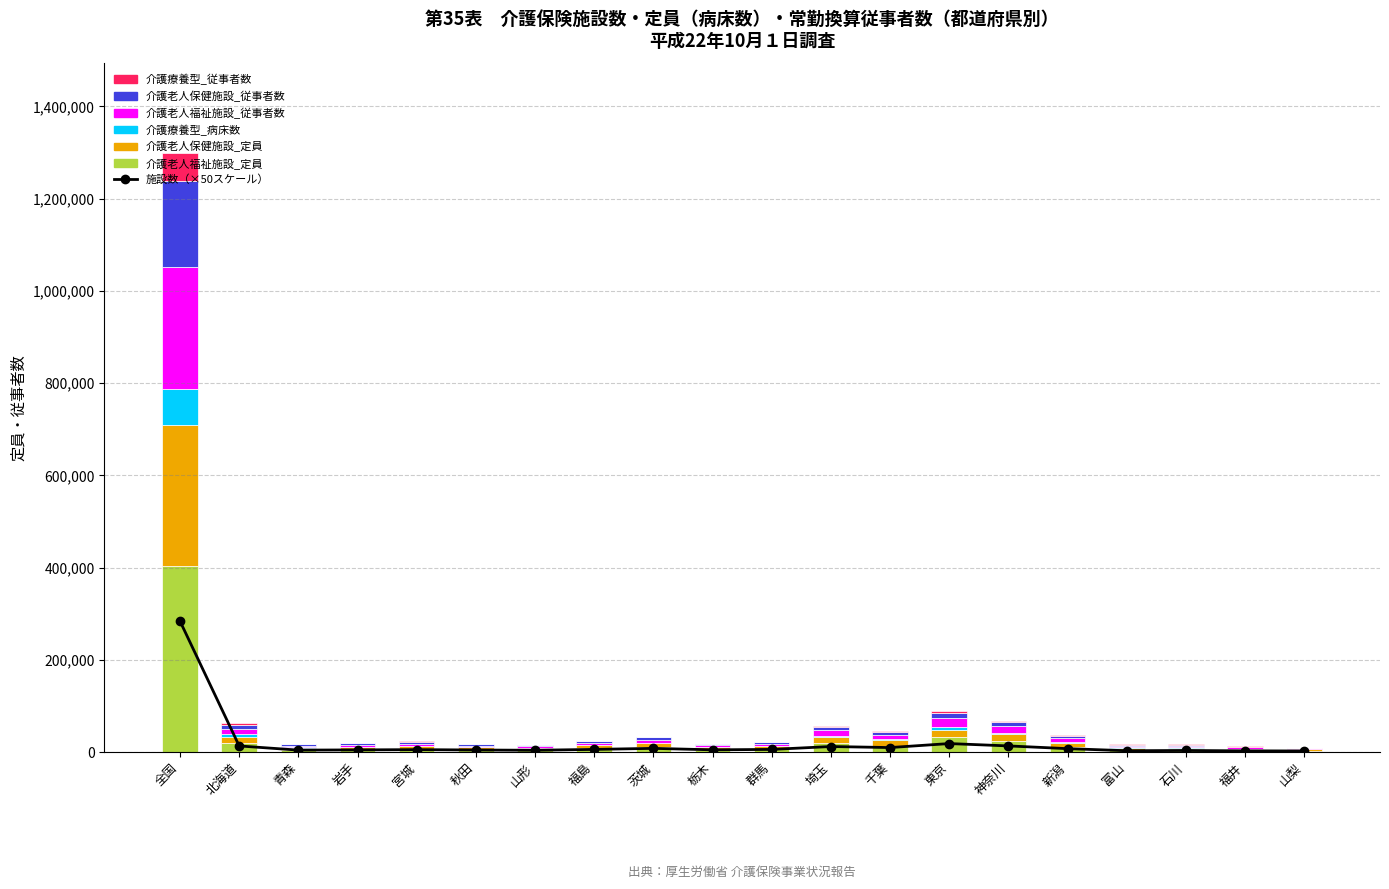

Is it true that 介護老人保健施設_従事者数 equals 9290 at 東京?

True